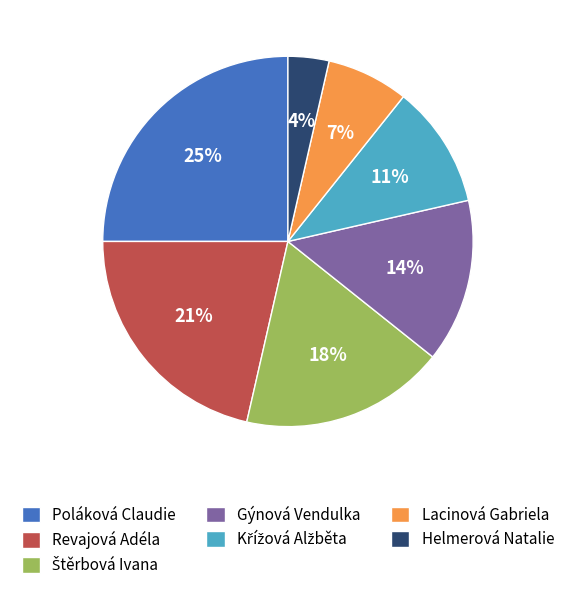

Does Lacinová Gabriela account for over 50% of the chart?

No